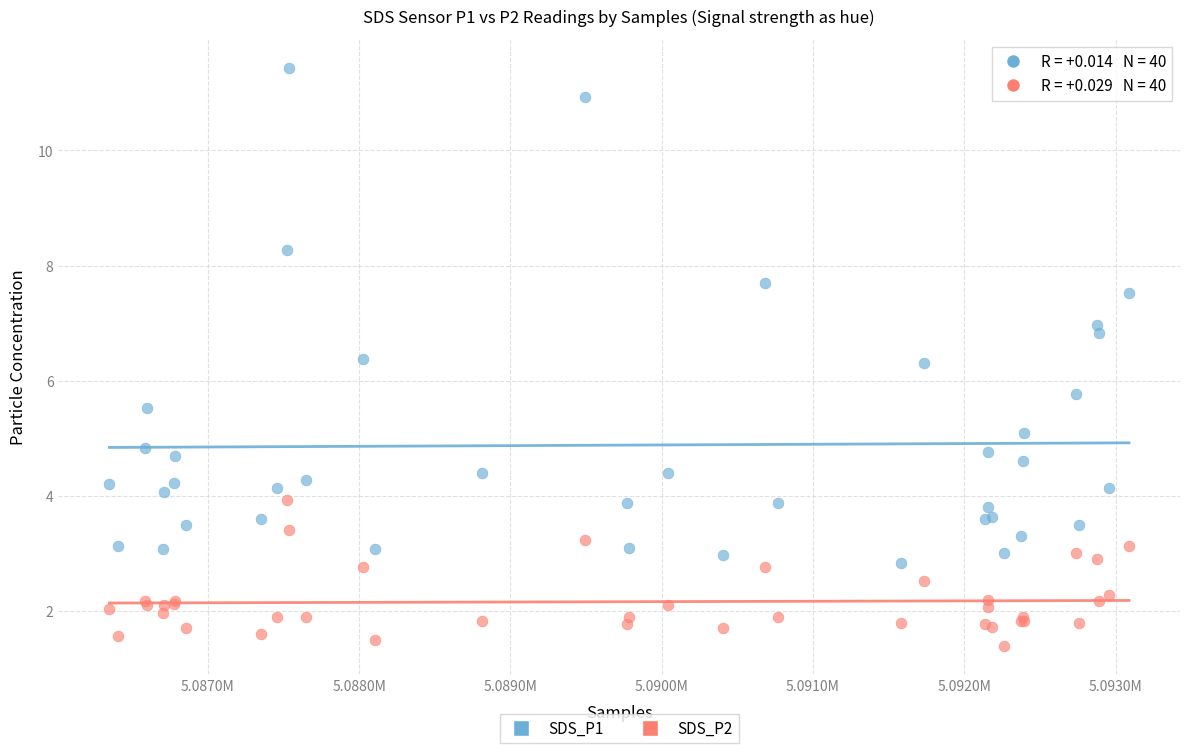

What is the X range (max minus min) for the scatter plot?

6739.0